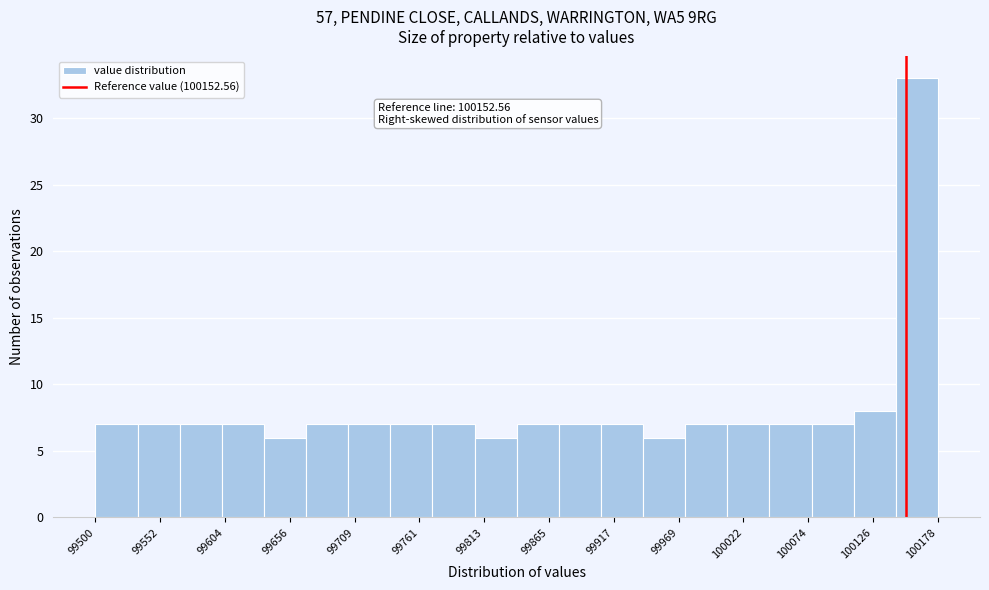

Read against the x-axis, roughly where is the centre of the tallest bar?

100160